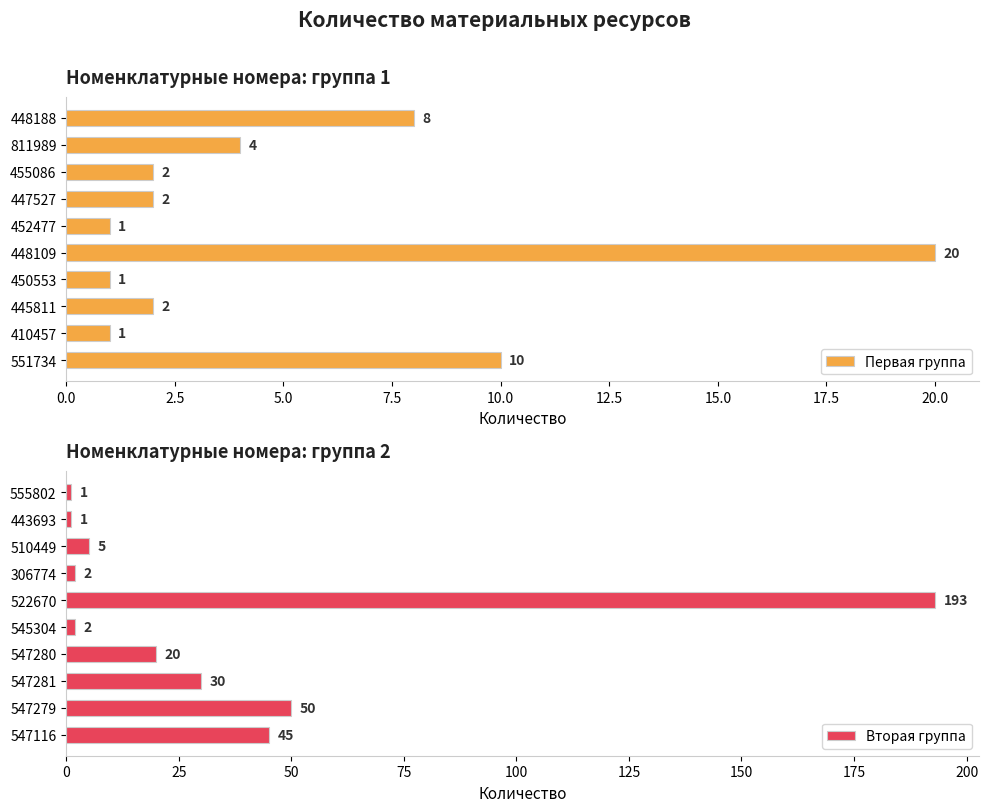

What is the difference between the second highest and minimum values in the Первая группа series?

9